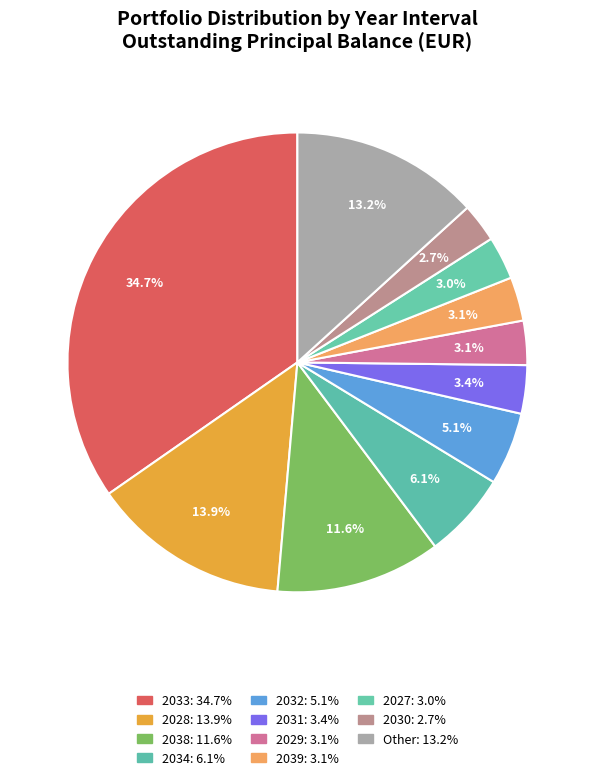

Is there any slice that represents more than half of the pie?

No